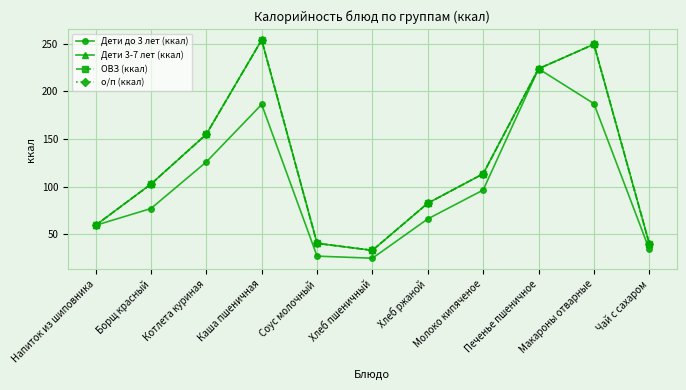

Is this an area chart (filled region under the line)?

No